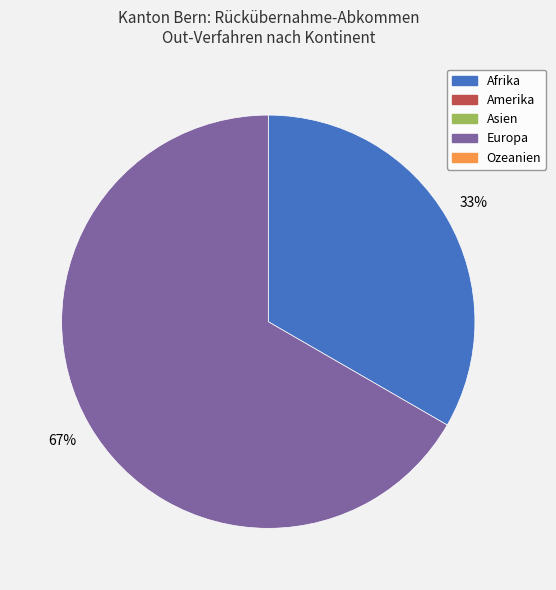

Does any single category account for the majority?

Yes